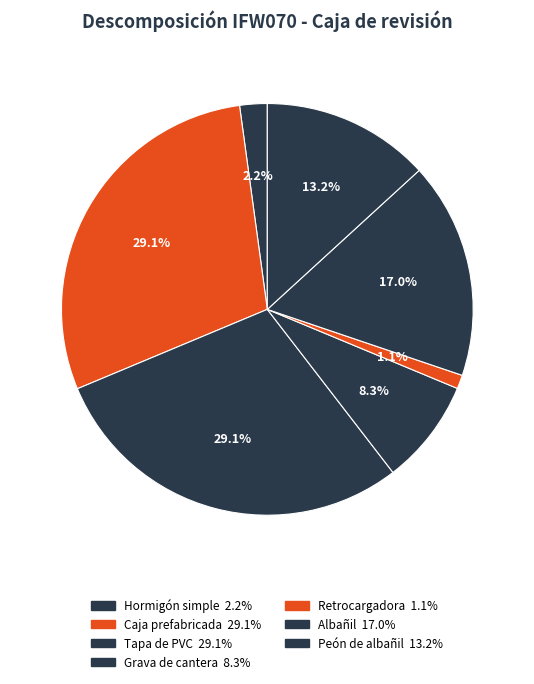

How many slices are in this pie chart?

7